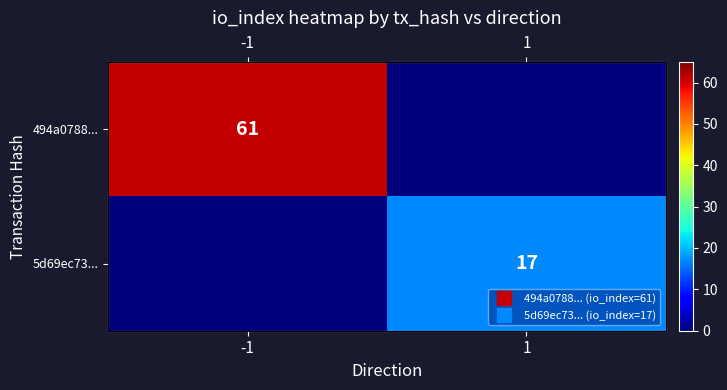

What is the average value of the 494a0788... series?

30